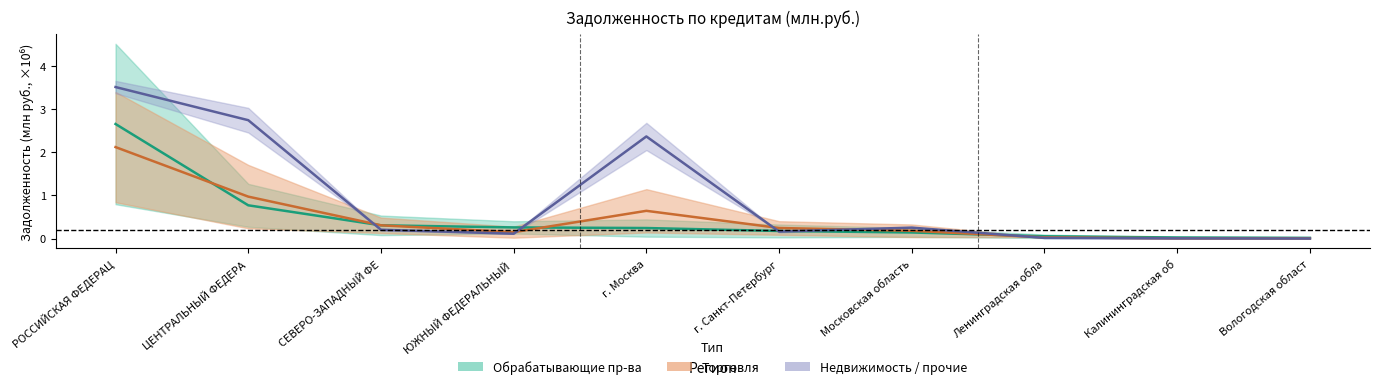

Reading left to right, transcribe all the data shown in this chart.

Обрабатывающие пр-ва: 2.7	0.8	0.3	0.3	0.2	0.2	0.1	0.1	0.0	0.0
Торговля: 2.1	1.0	0.3	0.1	0.6	0.2	0.2	0.0	0.0	0.0
Недвижимость / прочие: 3.5	2.7	0.2	0.1	2.4	0.2	0.3	0.0	0.0	0.0